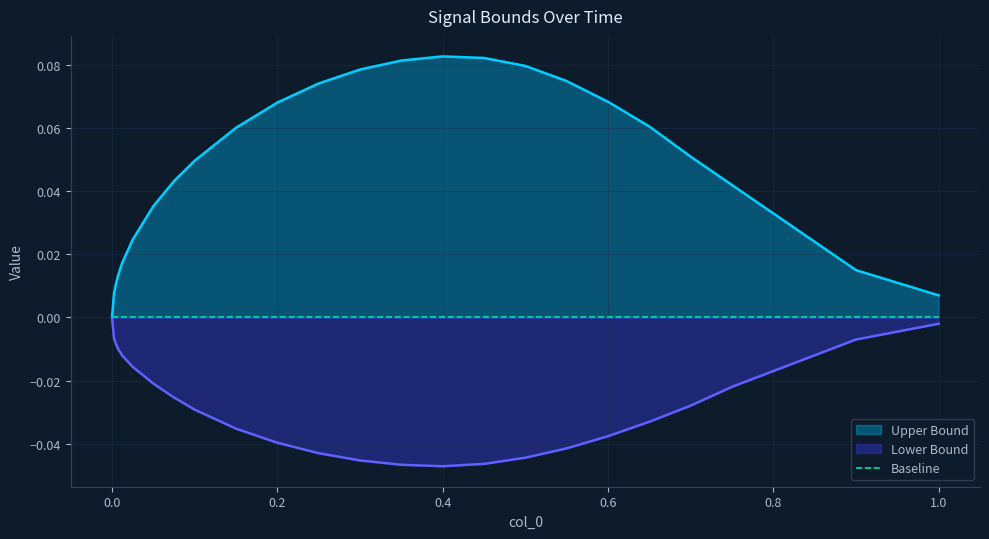

True or false: Upper Bound has a value of 0.1 at 0.25.

True